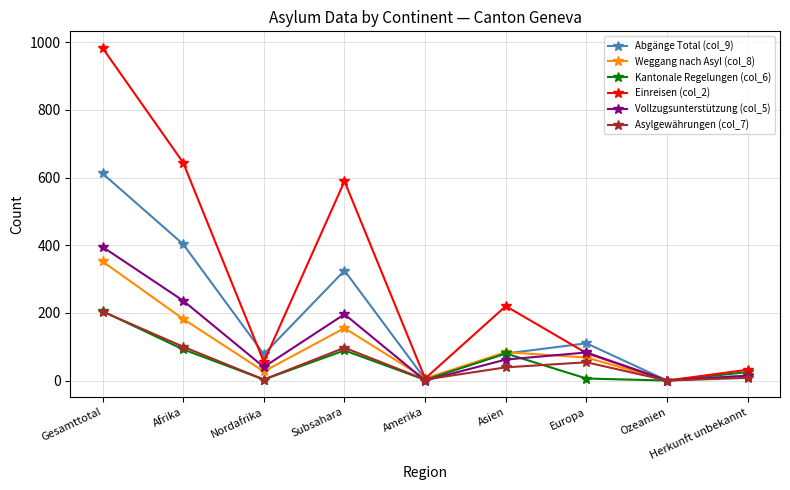

What is the spread (max minus min) of values at Asien?

181